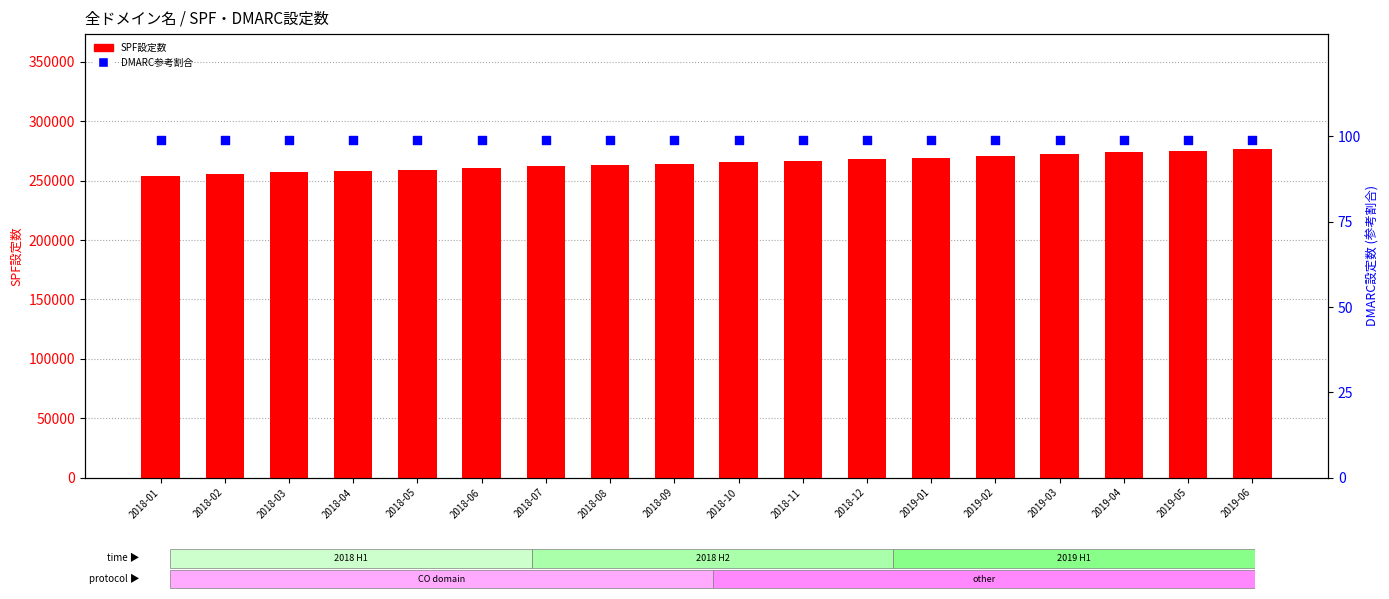

Which series has the largest total across all categories?

SPF設定数